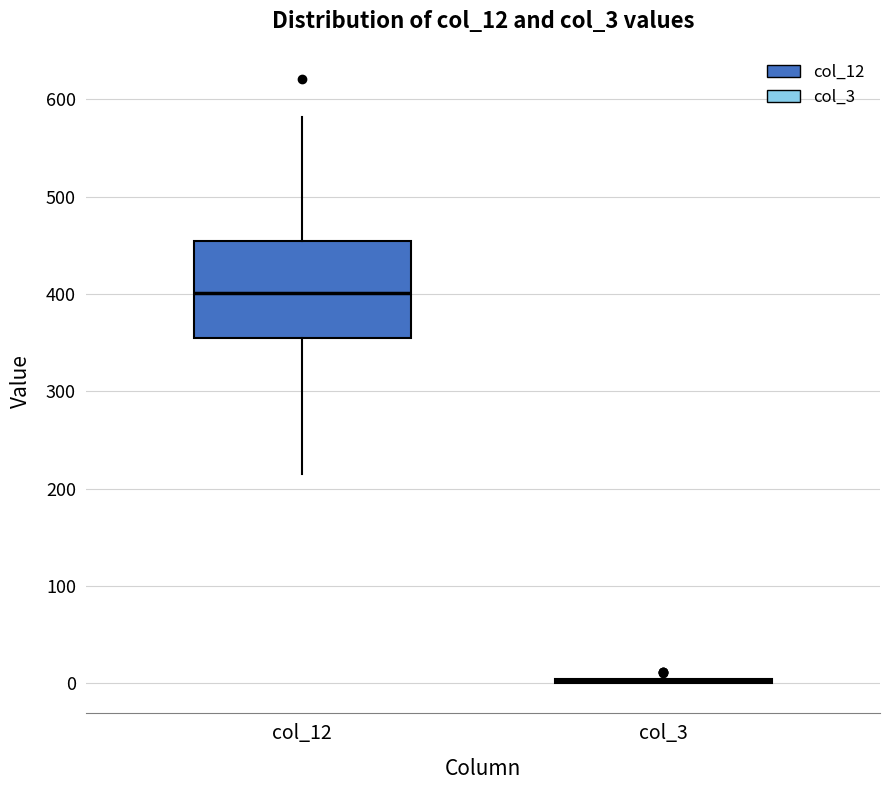

Reading left to right, read every box against the y-axis: the position of its median line, the range the box covers, and the ends of its whiskers. The values are not printed on the chart, so give them approximately, as read against the axis.

col_12: median 400, box 360 to 460, whiskers 220 to 580
col_3: box collapsed to a line at 0, whiskers 0 to 10